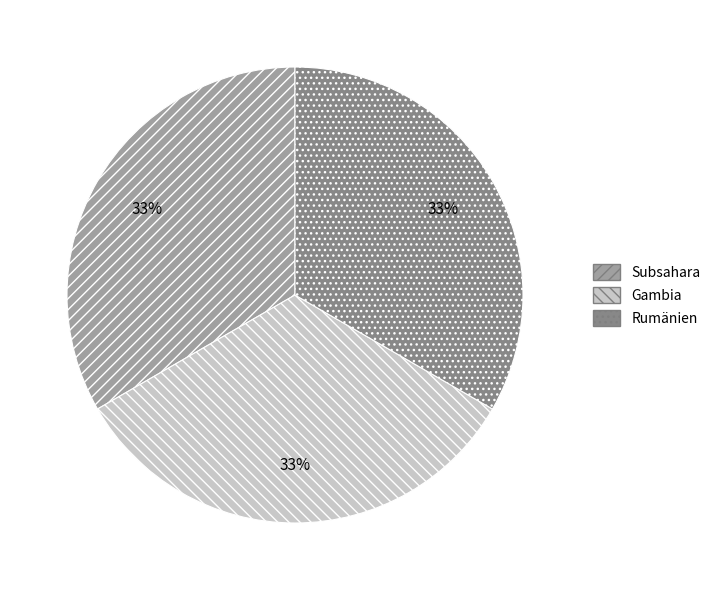

To the nearest percent, what percentage of the pie is Gambia?

33%